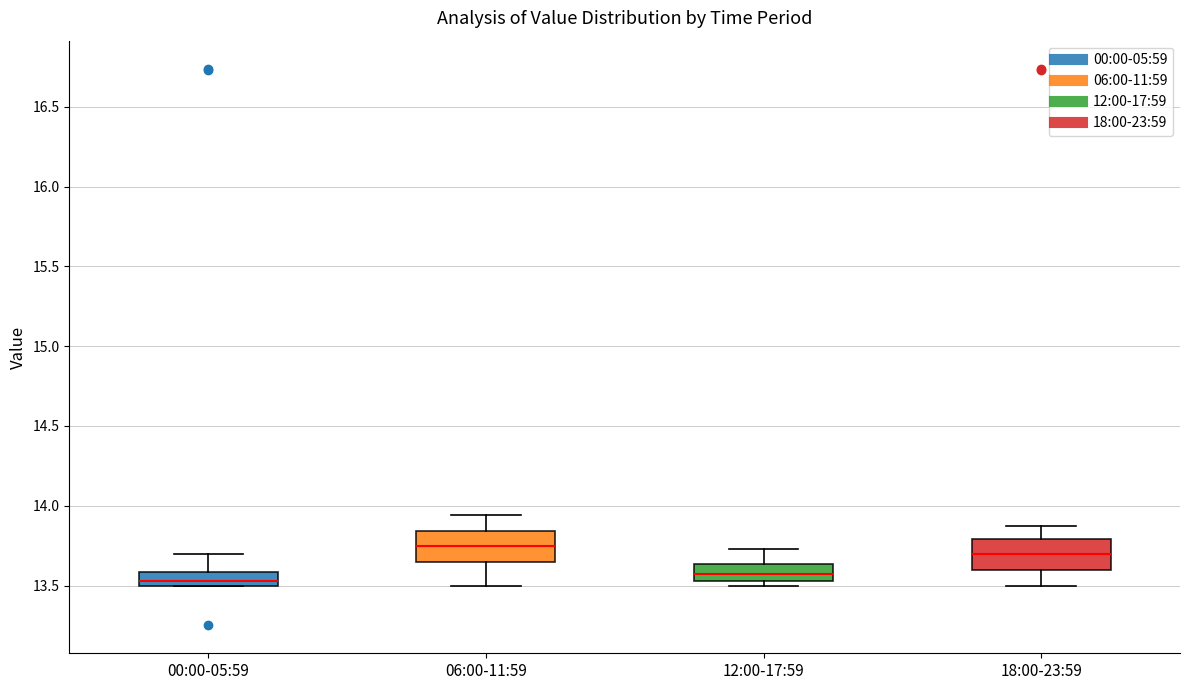

Reading left to right, transcribe this box plot: for each box, give where its median line is, the range the box spans, and where its two whiskers end, as read against the y-axis. The values are not printed on the chart, so give them approximately, as read against the axis.

00:00-05:59: median 13.55, box 13.50 to 13.60, whiskers 13.50 to 13.70
06:00-11:59: median 13.75, box 13.65 to 13.85, whiskers 13.50 to 13.95
12:00-17:59: median 13.60, box 13.55 to 13.65, whiskers 13.50 to 13.75
18:00-23:59: median 13.70, box 13.60 to 13.80, whiskers 13.50 to 13.85